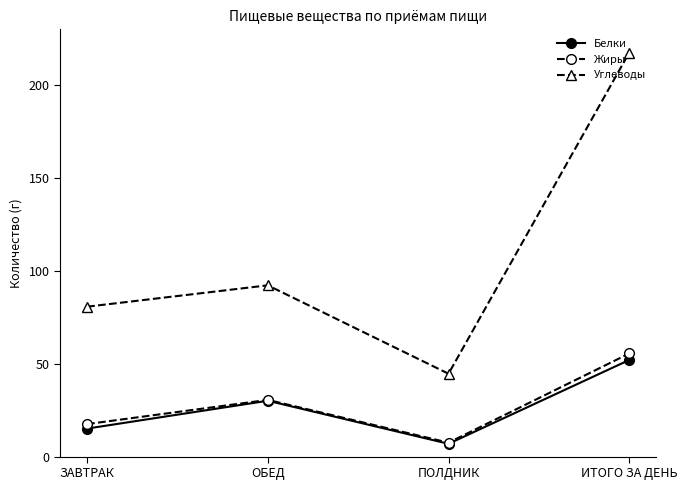

What is the difference between the second highest and minimum values in the Жиры series?

23.0